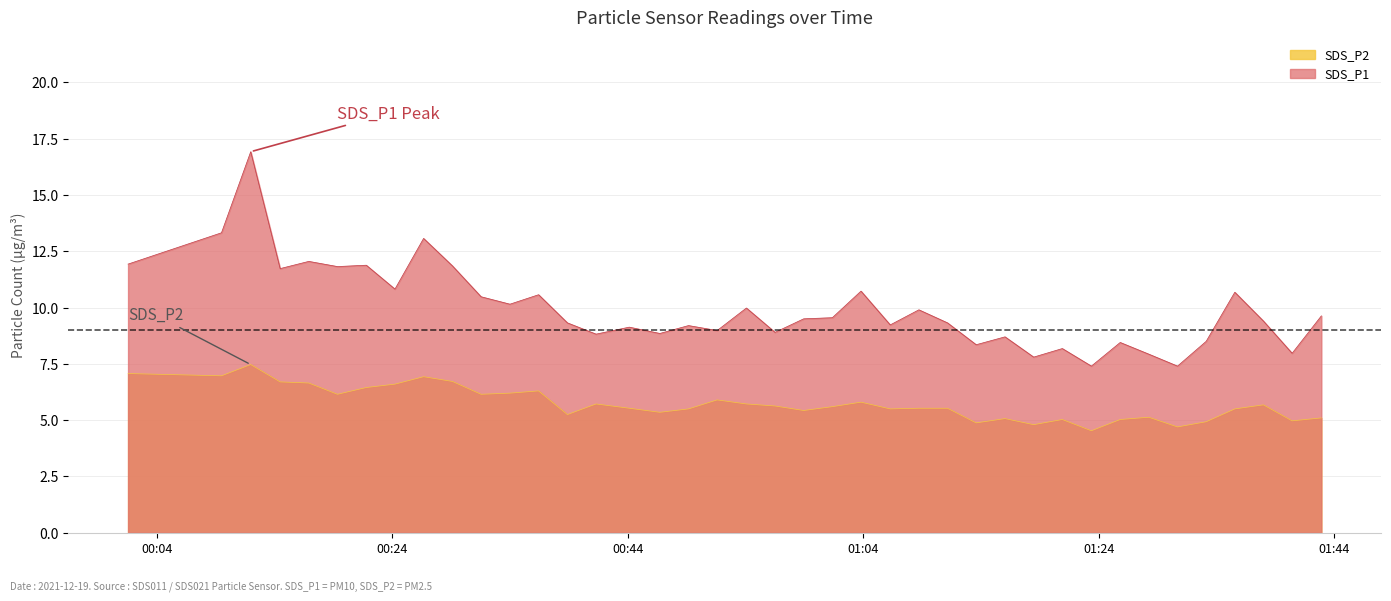

What is the difference between the second highest and second lowest values in the SDS_P2 series?

2.4